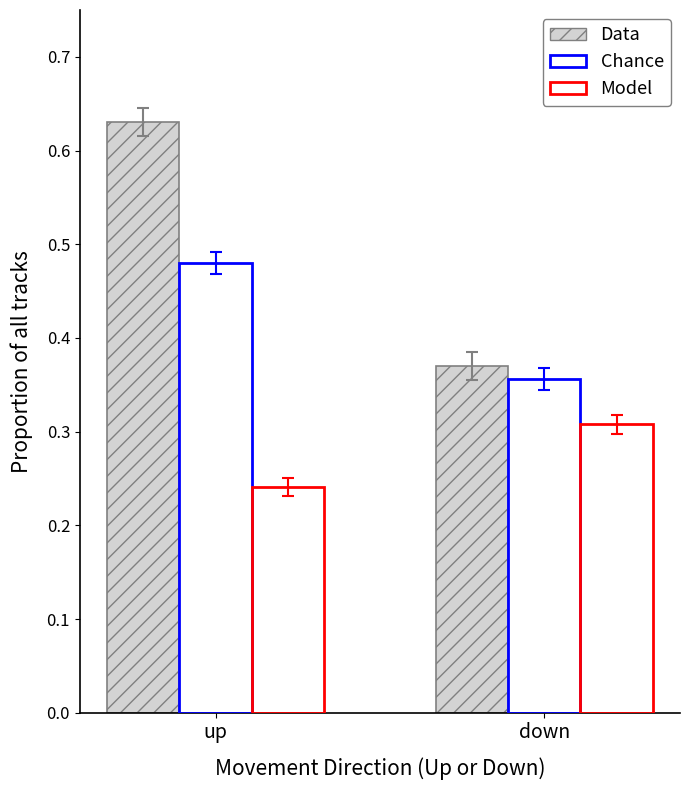

How many bars are there in total?

6